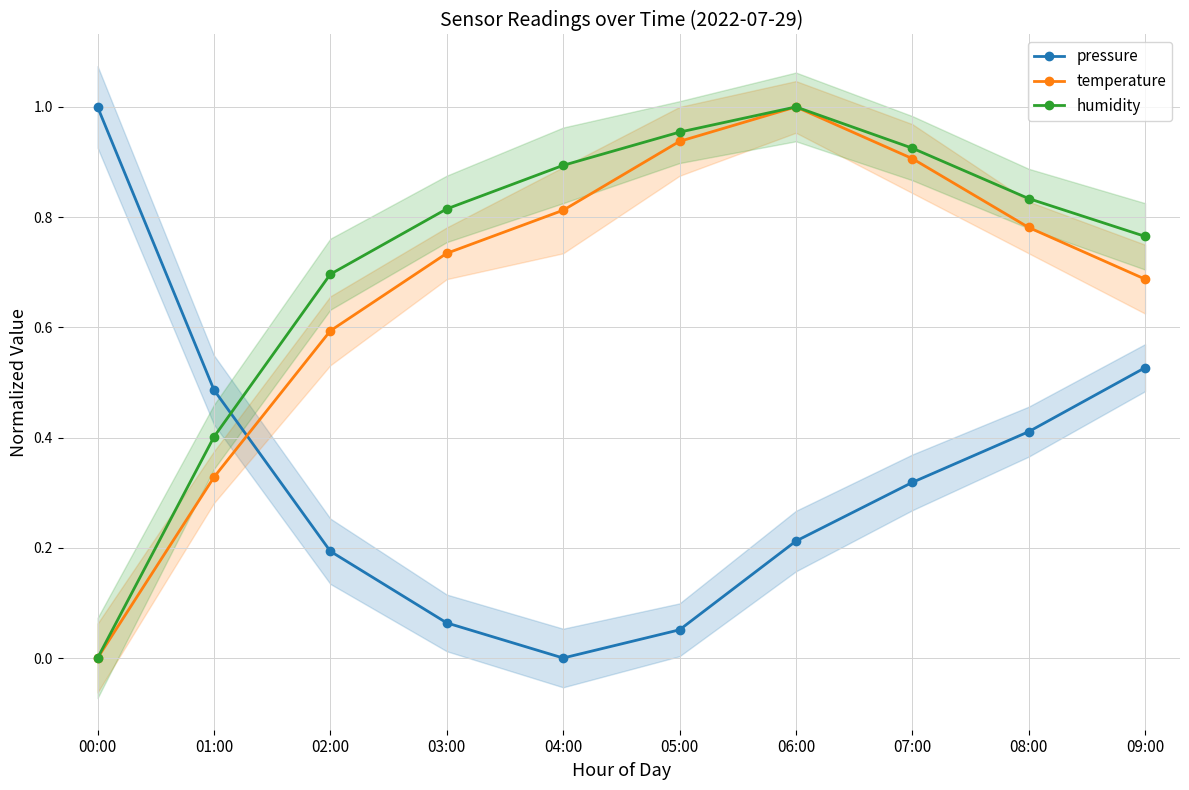

True or false: pressure has a value of -0.3 at 04:00.

False